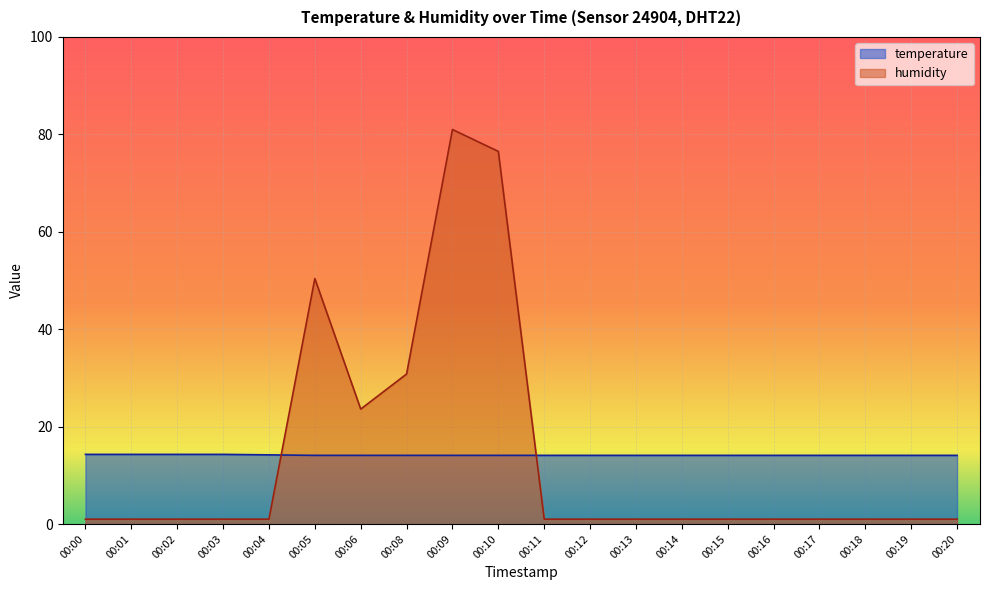

How many lines are shown in the chart?

2